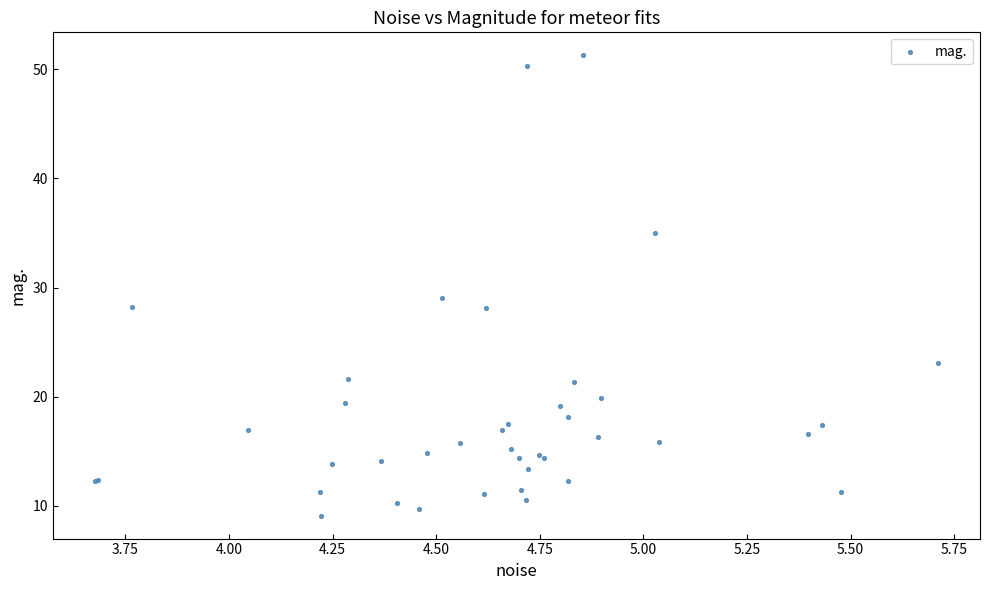

What Y value in the scatter plot is closest to 30?

29.0